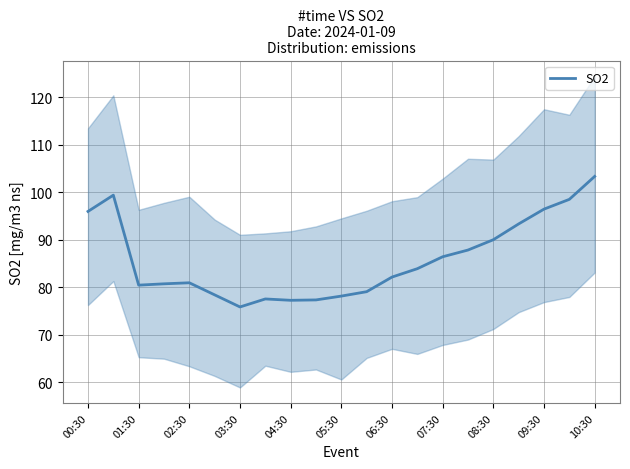

At which label does the data first exceed 82?

00:30